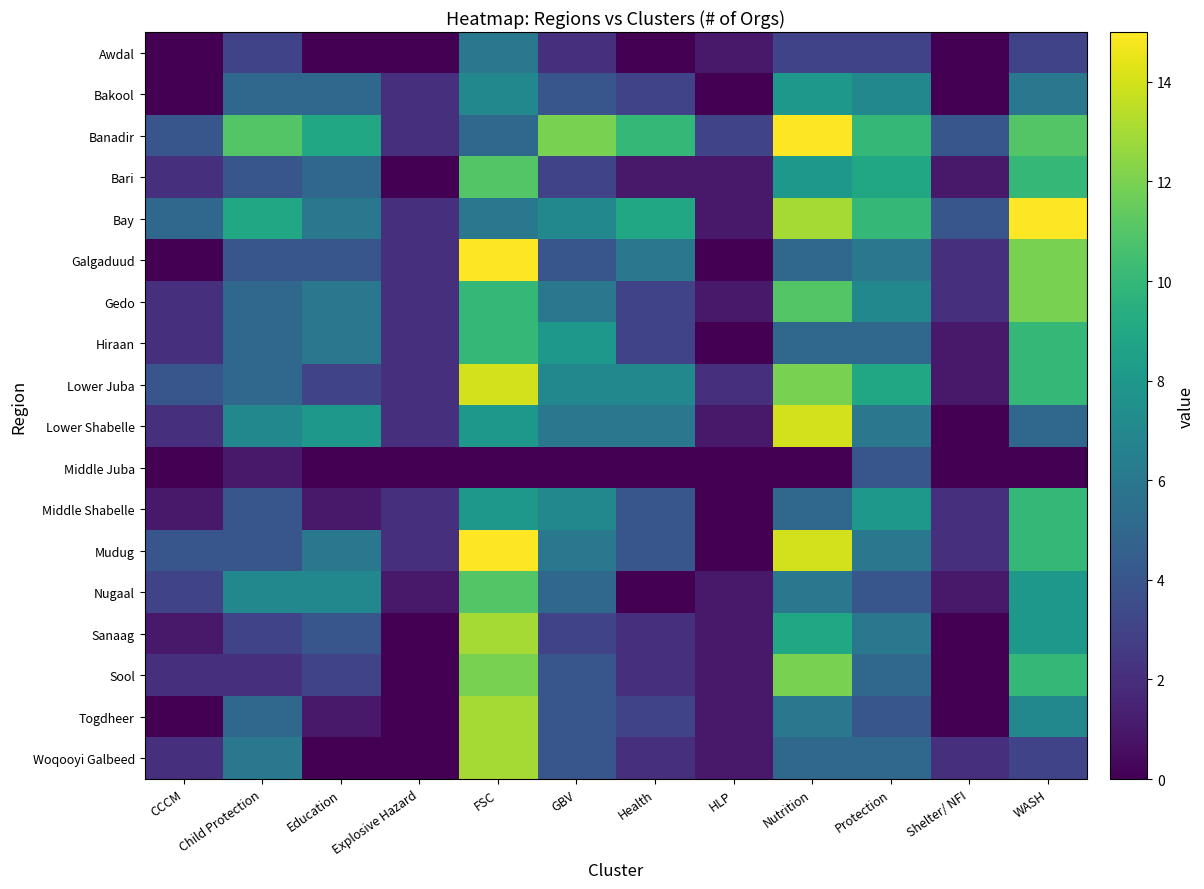

Which has a higher value, Education or CCCM?

Education